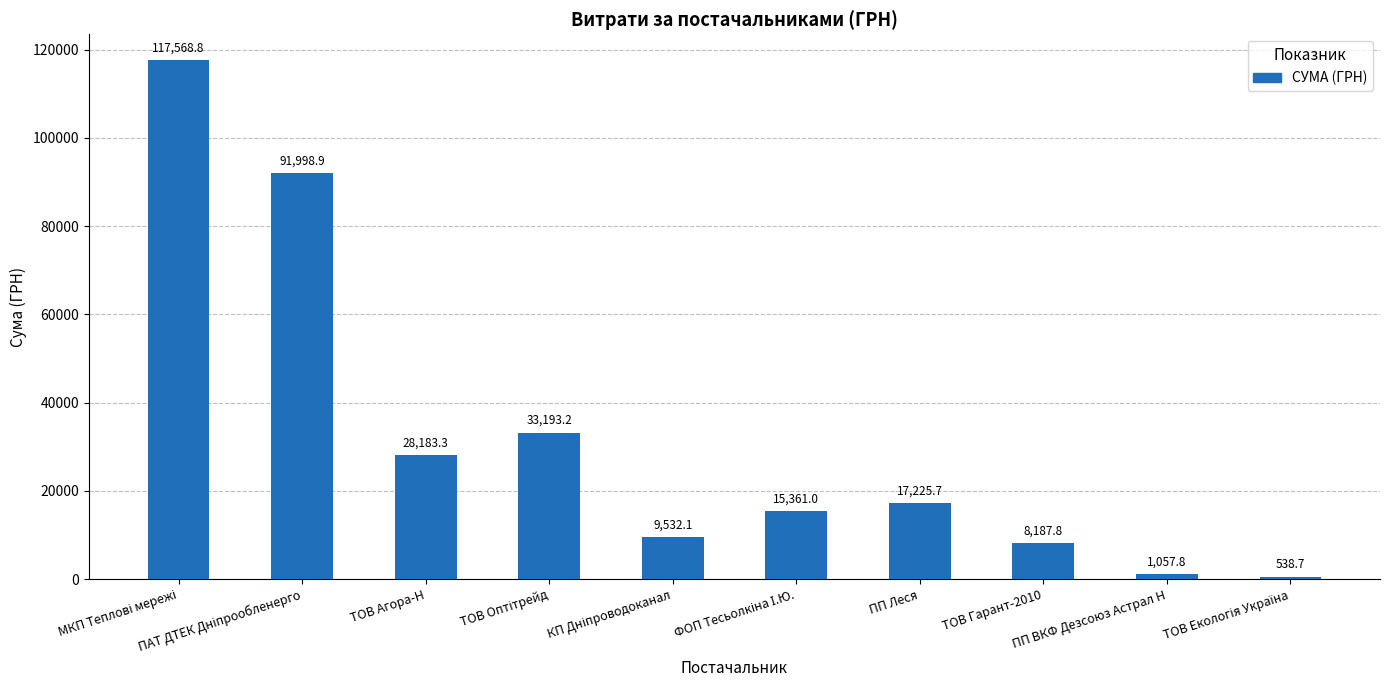

What is the average value?

32284.7